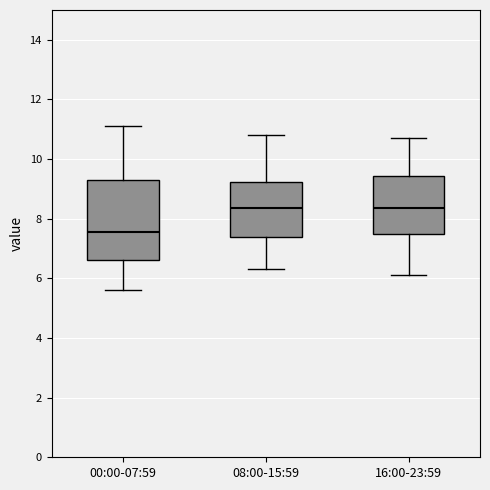

Where does the upper whisker of the box for 16:00-23:59 end on the y-axis? The values are not printed on the chart, so give them approximately, as read against the axis.

10.8